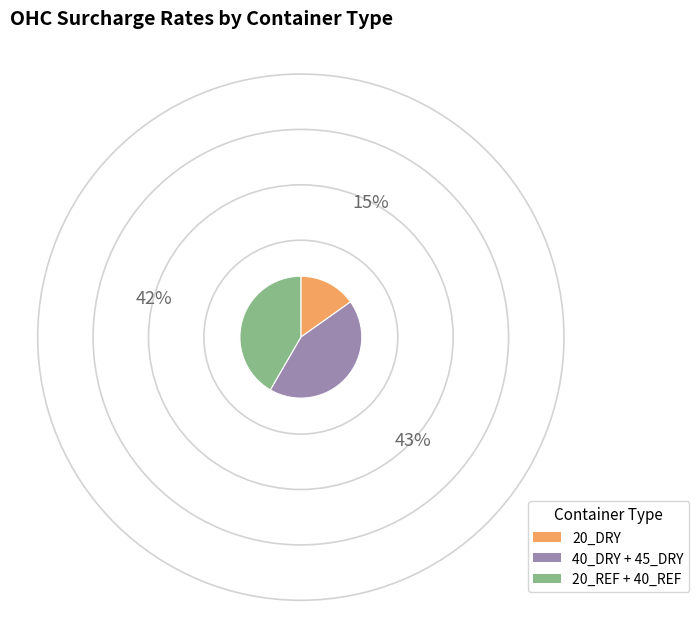

The 40_DRY + 45_DRY slice represents 49% of the pie. True or false?

False